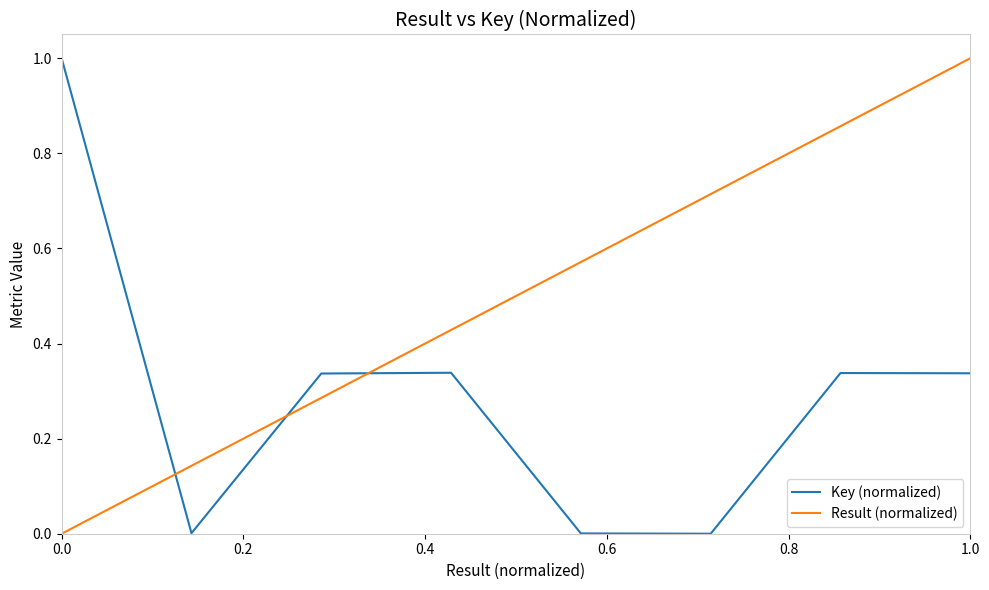

How many lines are shown in the chart?

2